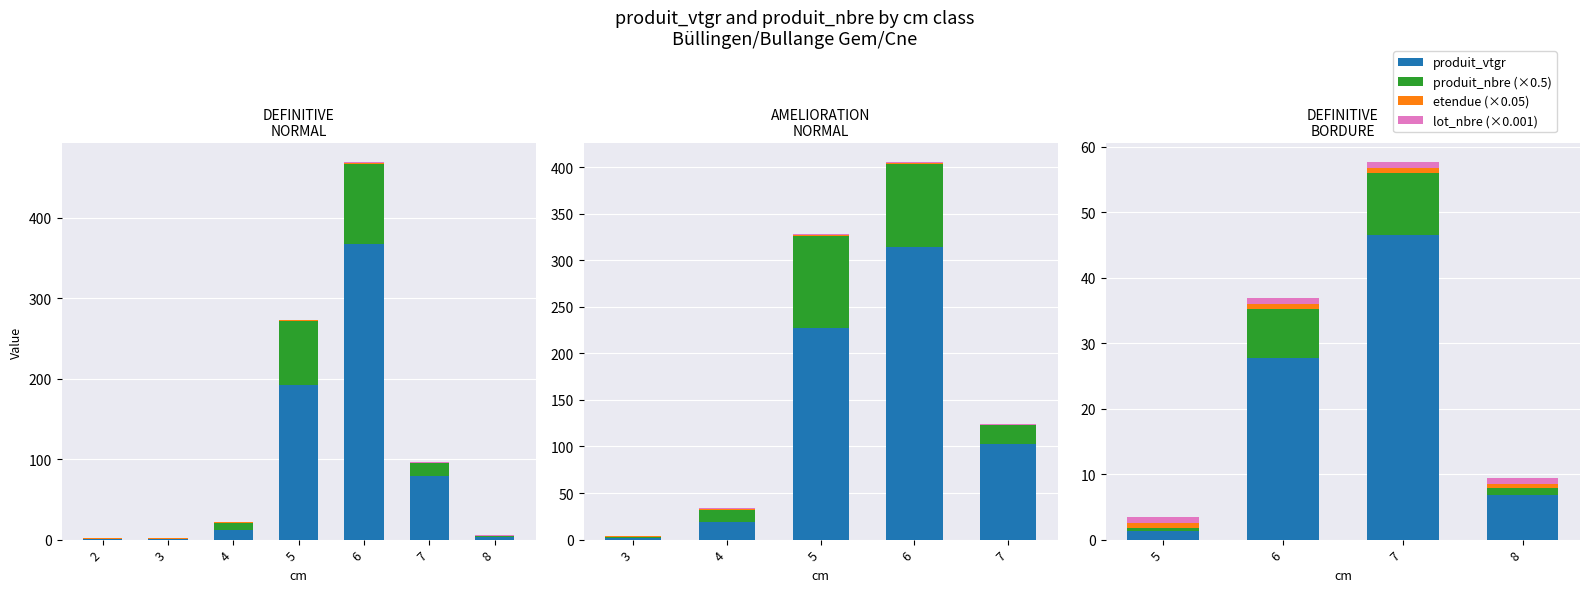

What is the total value across all series at 7?

57.7